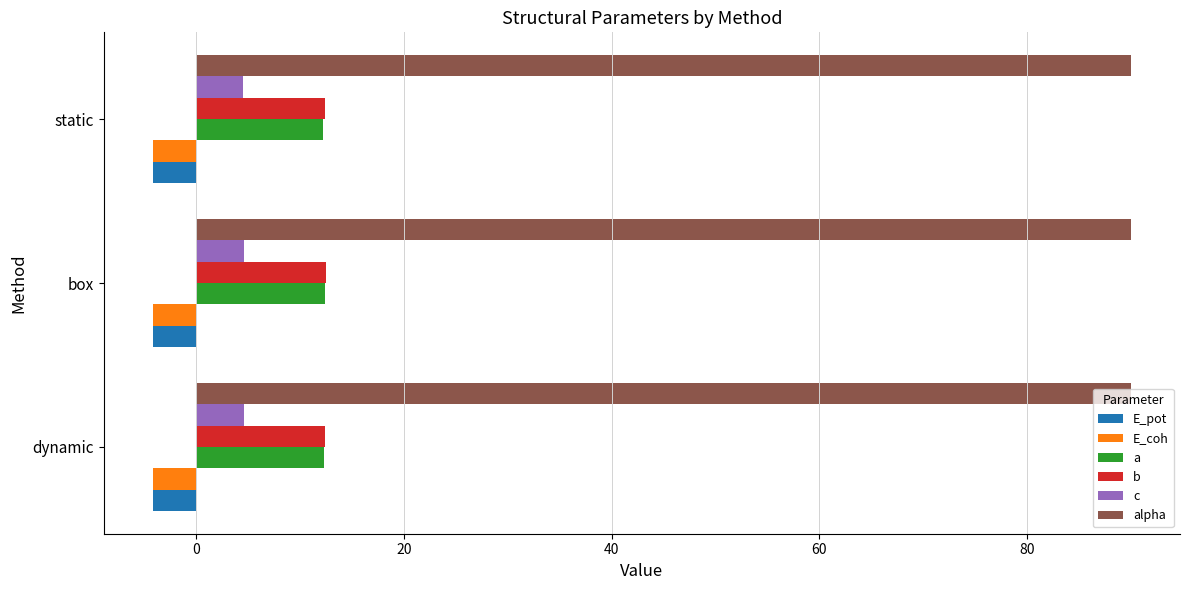

The alpha series shows 124.2 at box. True or false?

False